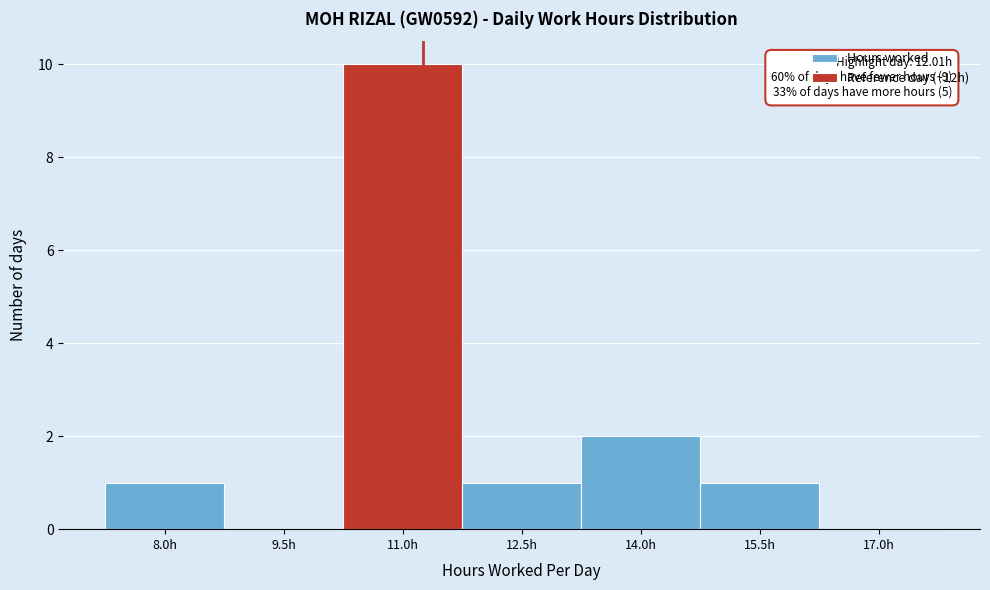

Reading left to right, list all the values displayed in this chart.

8.0h=1	9.5h=0	11.0h=10	12.5h=1	14.0h=2	15.5h=1	17.0h=0